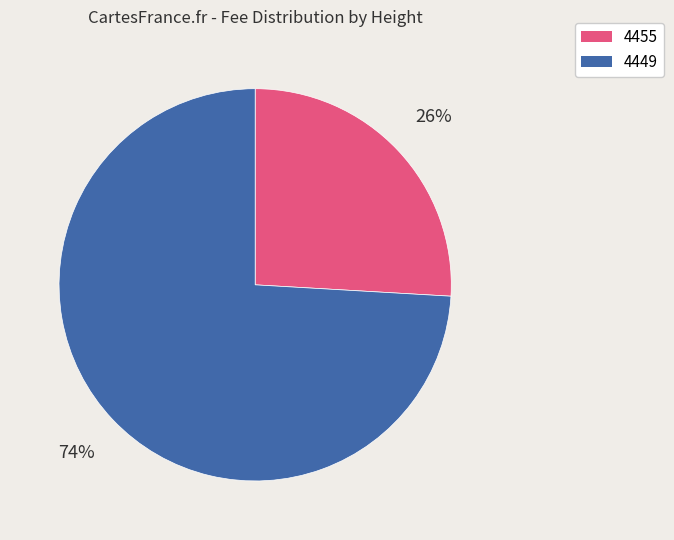

Is the sum of 4449 and 4455 greater than half?

Yes